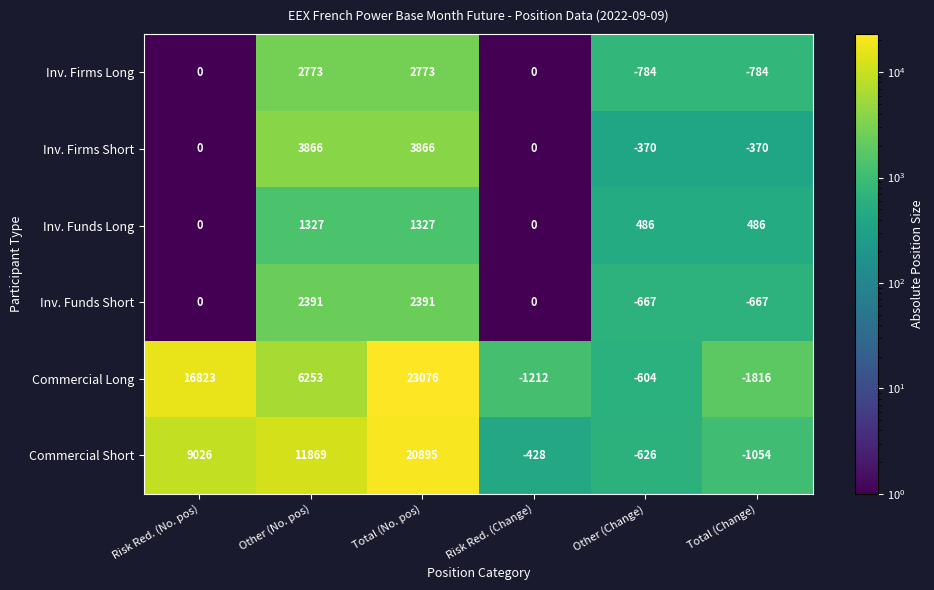

List the series in order of their peak value, lowest first.

Inv. Funds Long, Inv. Funds Short, Inv. Firms Long, Inv. Firms Short, Commercial Short, Commercial Long